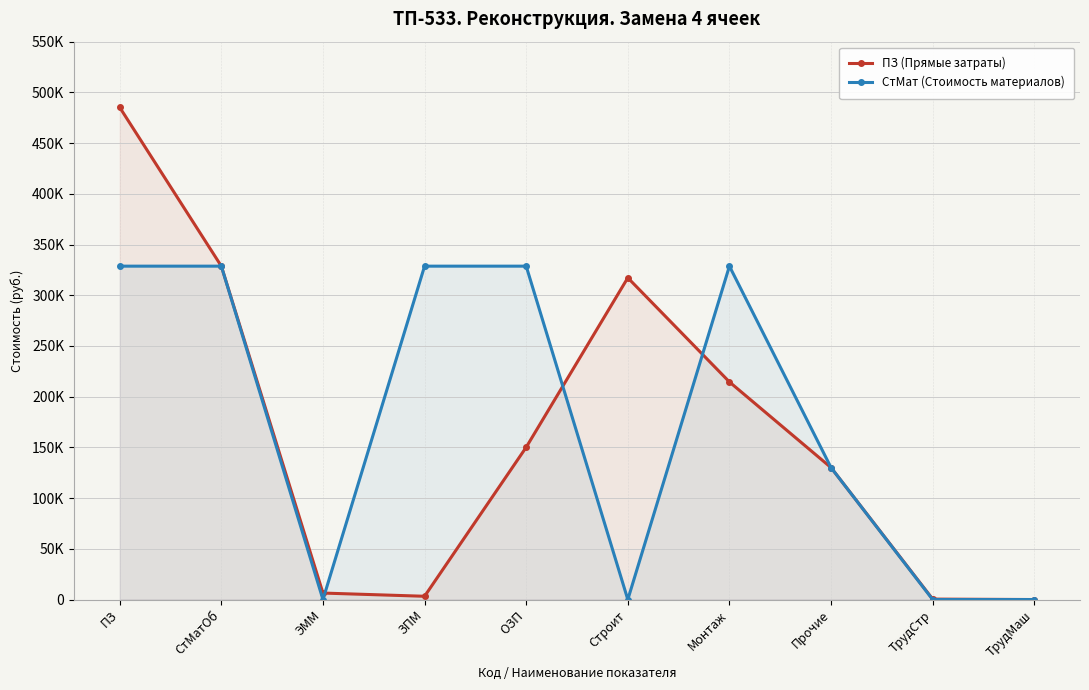

How many values in the СтМат (Стоимость материалов) series exceed 328681?

5